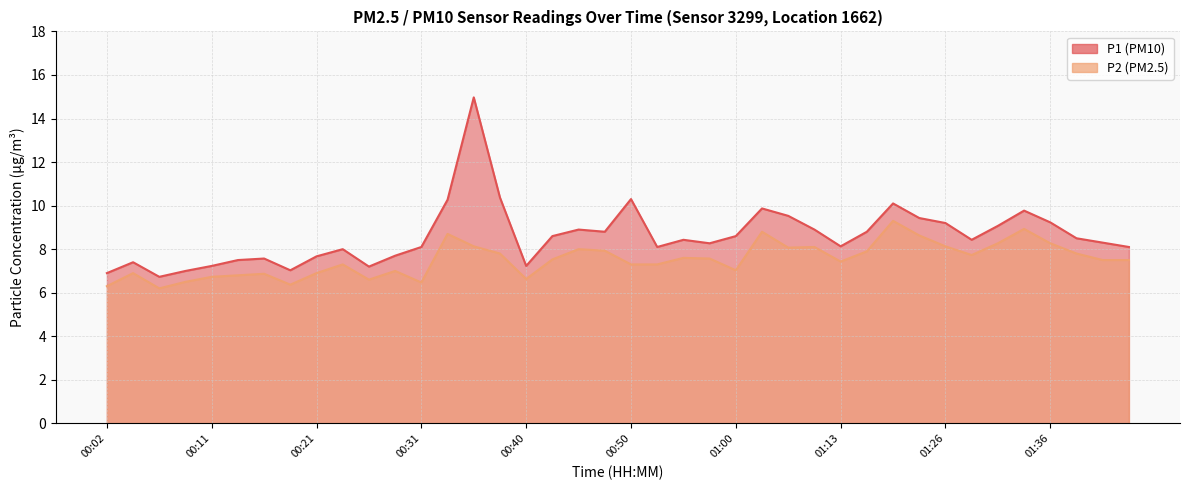

Rank the series at 00:45 from highest to lowest value.

P1, P2